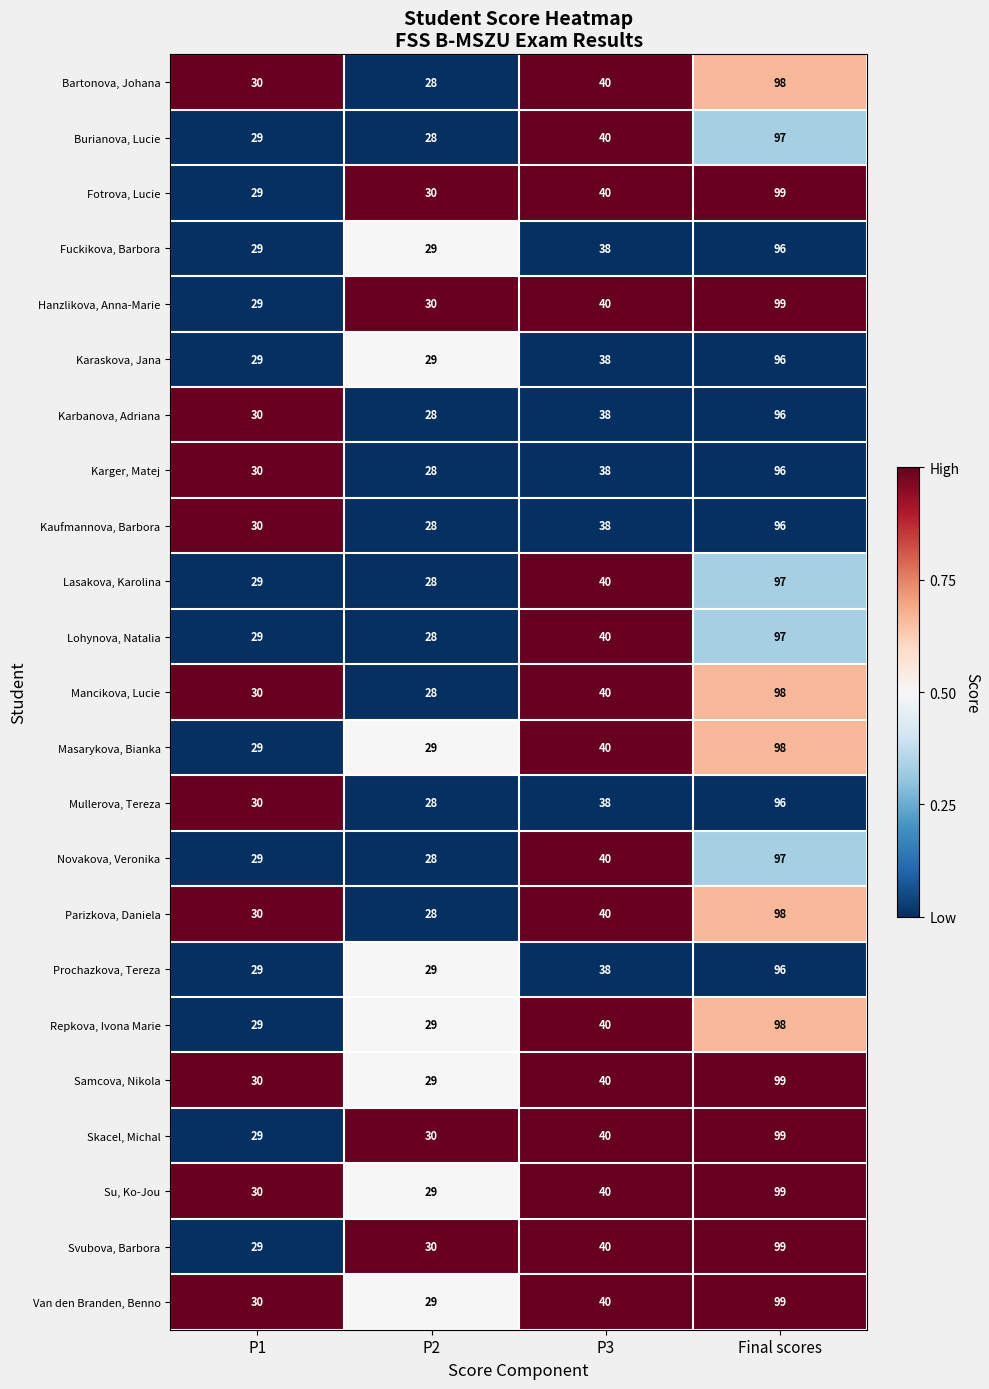

The value of Skacel, Michal at P2 is 45. True or false?

False